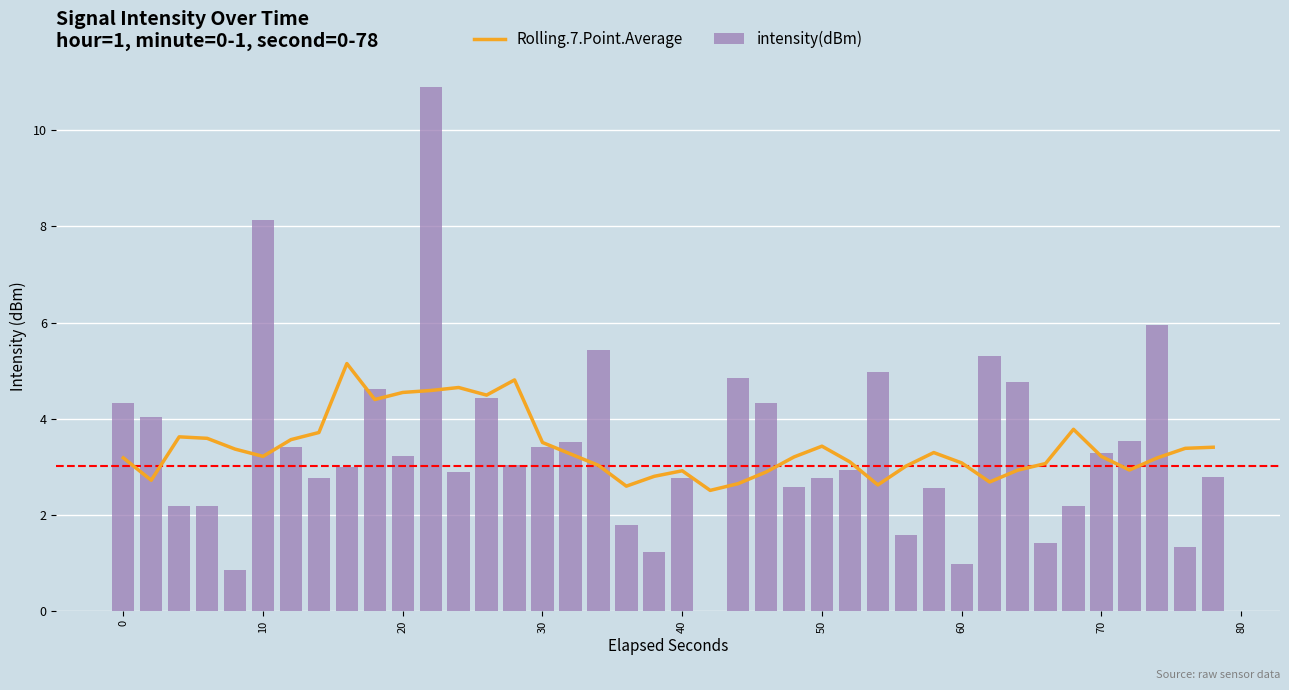

What is the sum of all intensity(dBm) values?

136.1